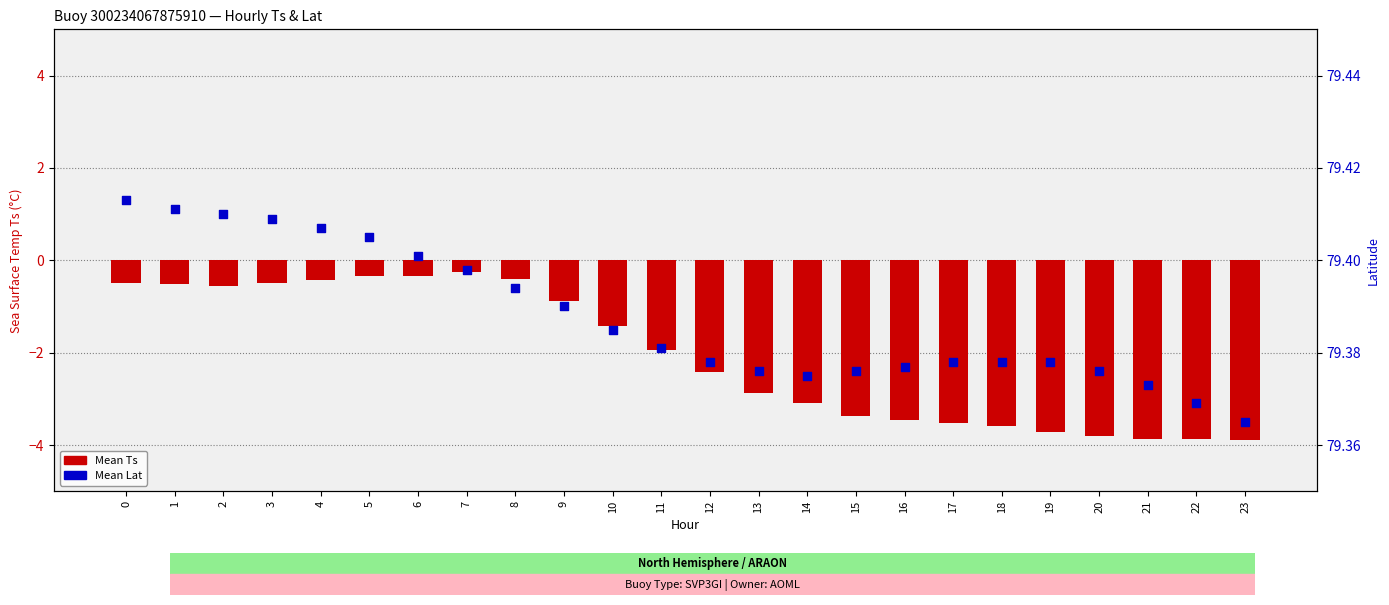

What are all the series names shown in the legend?

Mean Ts, Mean Lat